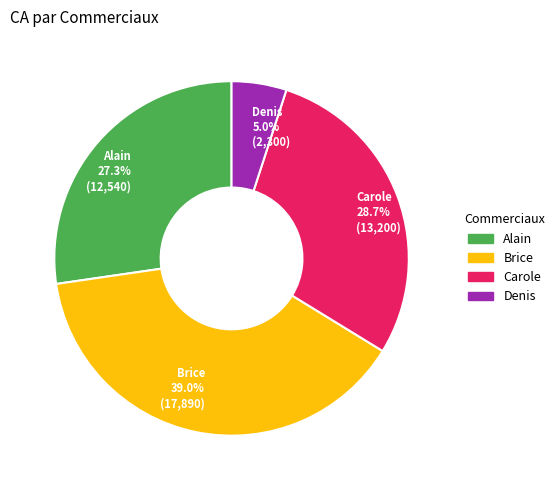

What percentage do Brice and Carole together represent?

67.7%